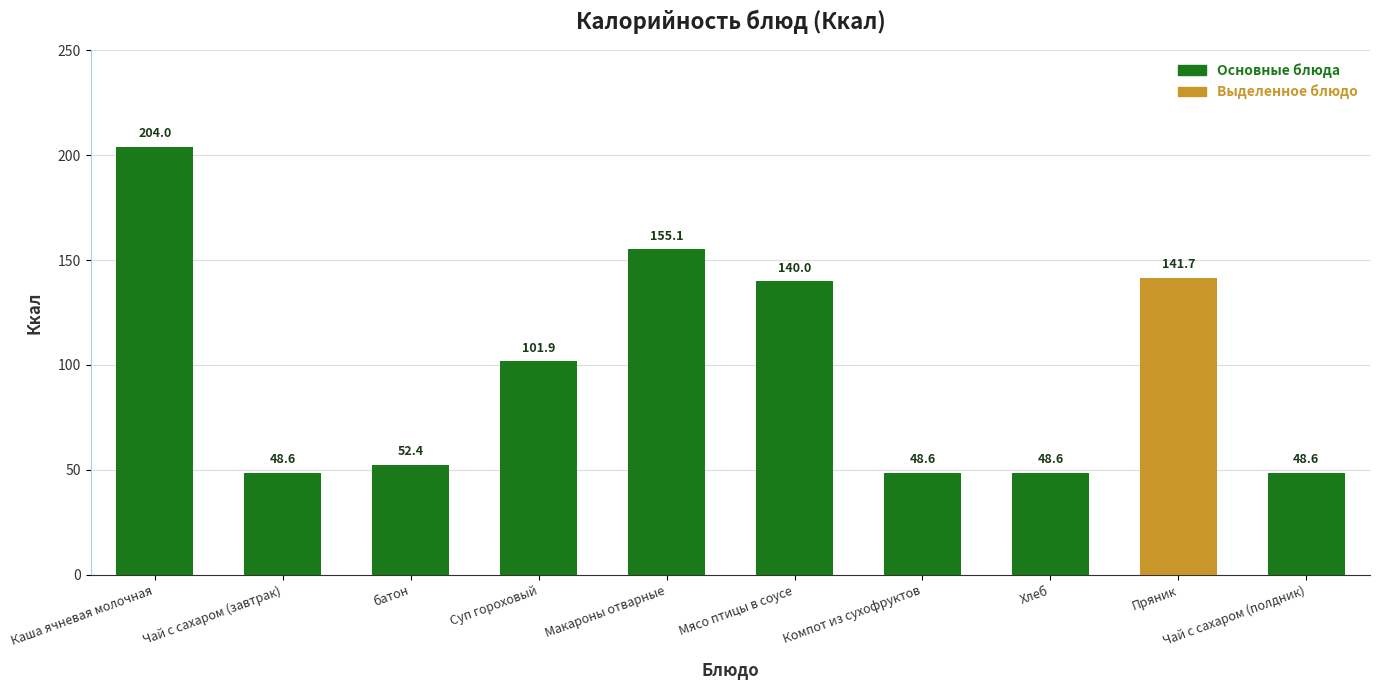

What is the ratio of the value at Компот из сухофруктов to the value at Мясо птицы в соусе?

0.3